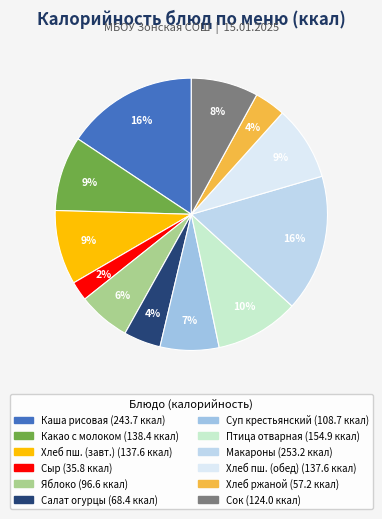

Count the number of slices in the pie.

12